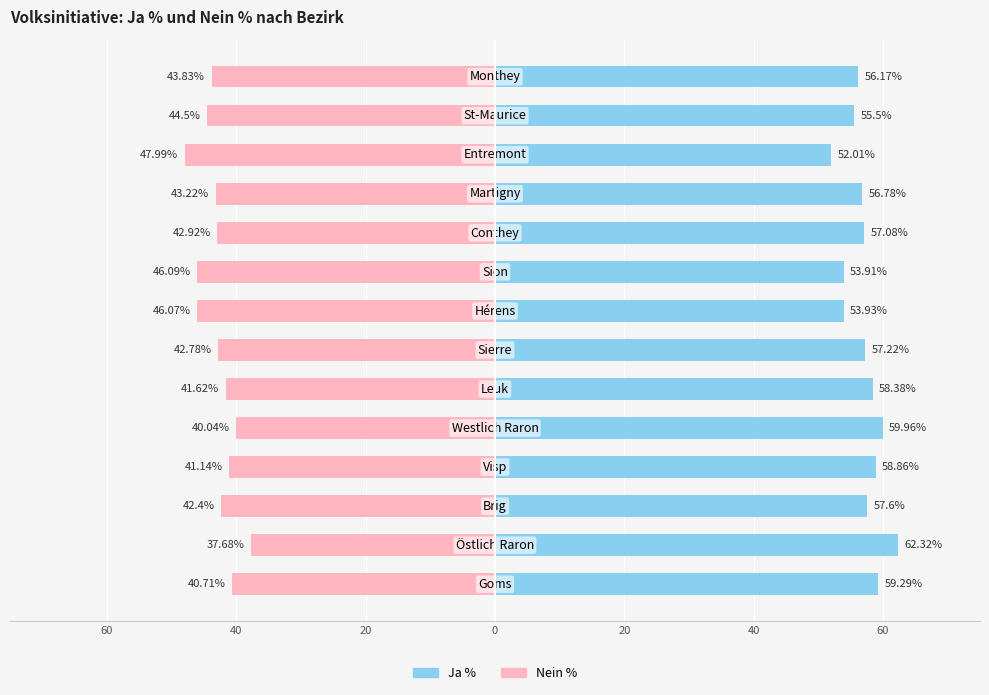

Reading left to right, what are all the values shown in this chart?

Nein %: -40.7	-37.7	-42.4	-41.1	-40.0	-41.6	-42.8	-46.1	-46.1	-42.9	-43.2	-48.0	-44.5	-43.8
Ja %: 59.3	62.3	57.6	58.9	60.0	58.4	57.2	53.9	53.9	57.1	56.8	52.0	55.5	56.2